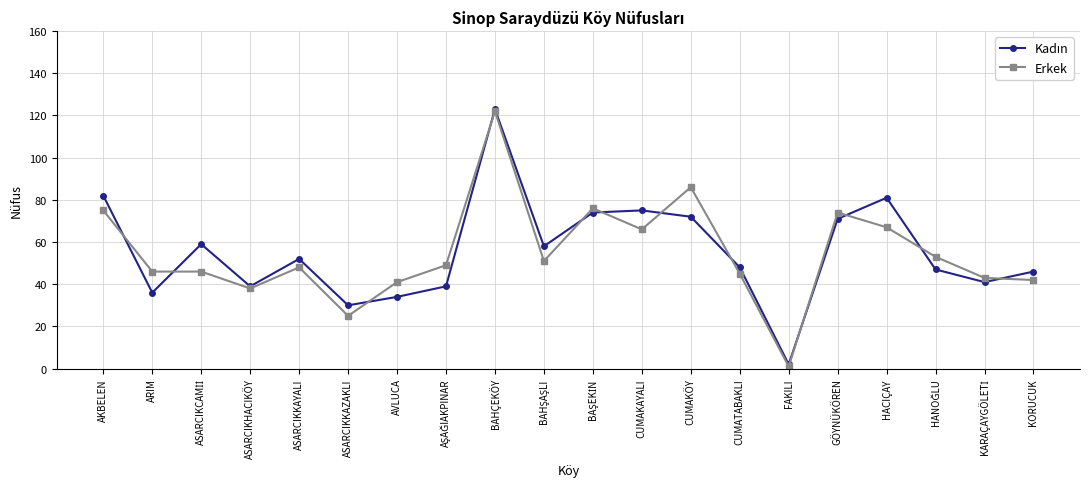

At how many categories does at least one series exceed 4?

19